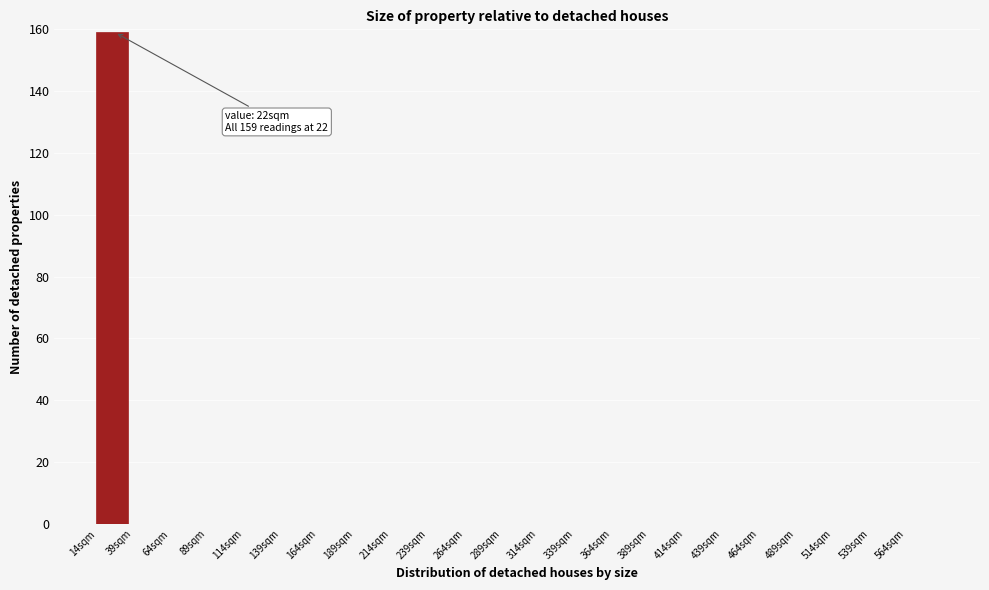

Over which range of the x-axis is the bar tallest?

14 to 39